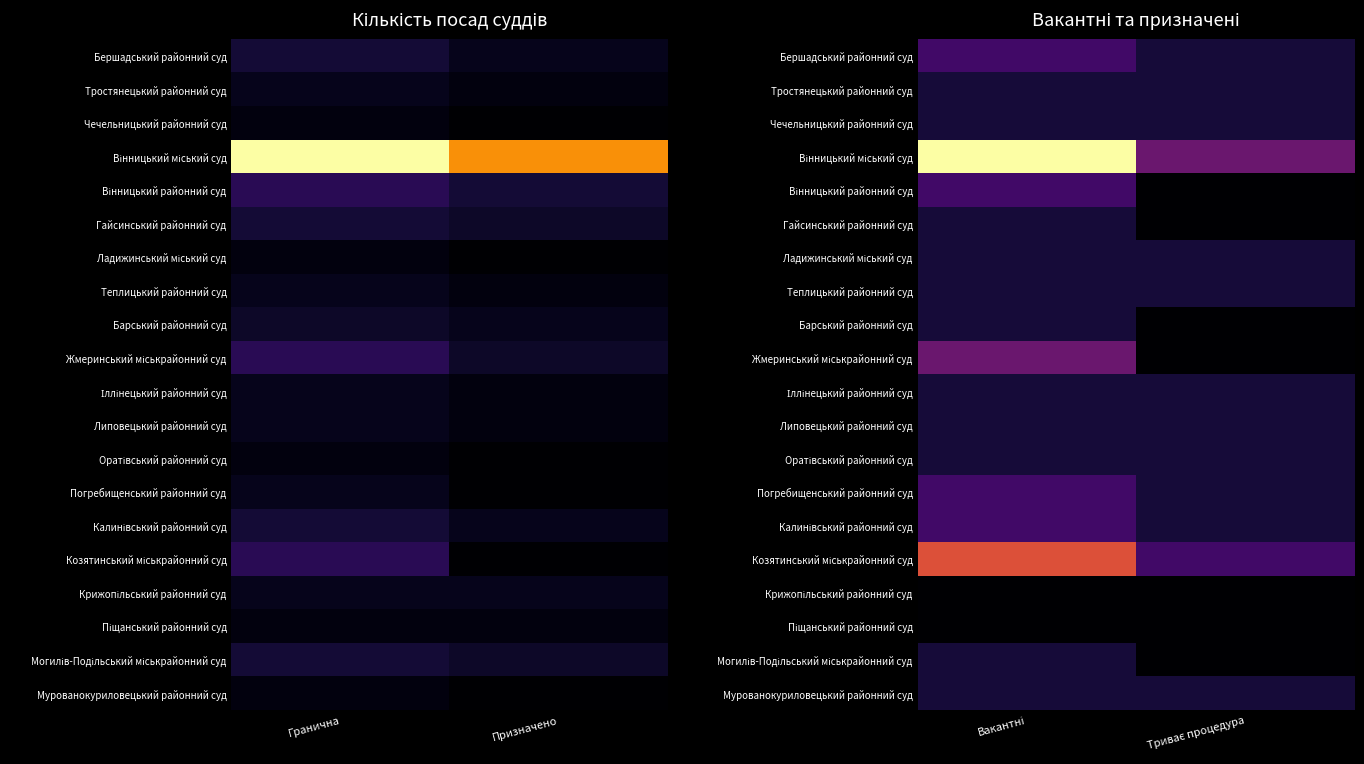

True or false: Вінницький районний суд has a value of 1 at Вакантні.

False